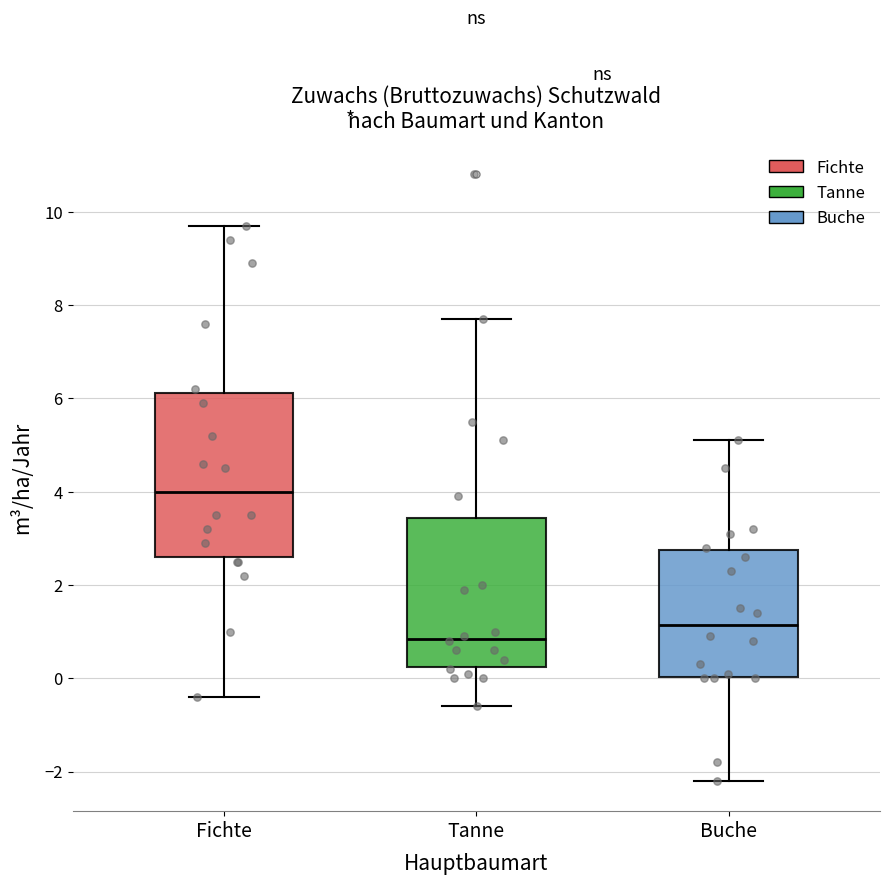

Reading left to right, transcribe this box plot: for each box, give where its median line is, the range the box spans, and where its two whiskers end, as read against the y-axis. The values are not printed on the chart, so give them approximately, as read against the axis.

Fichte: median 4.0, box 2.6 to 6.2, whiskers -0.4 to 9.8
Tanne: median 0.8, box 0.2 to 3.4, whiskers -0.6 to 7.8
Buche: median 1.2, box 0.0 to 2.8, whiskers -2.2 to 5.2